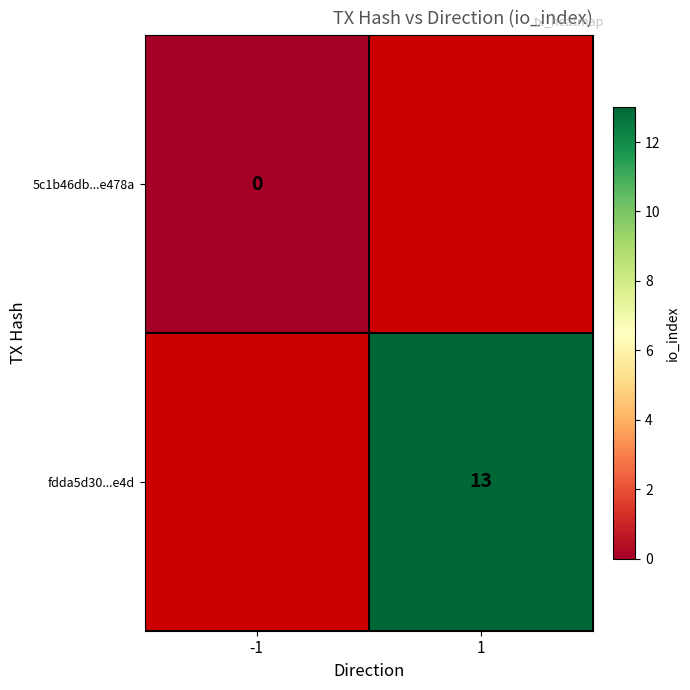

At how many categories does at least one series exceed 6?

1